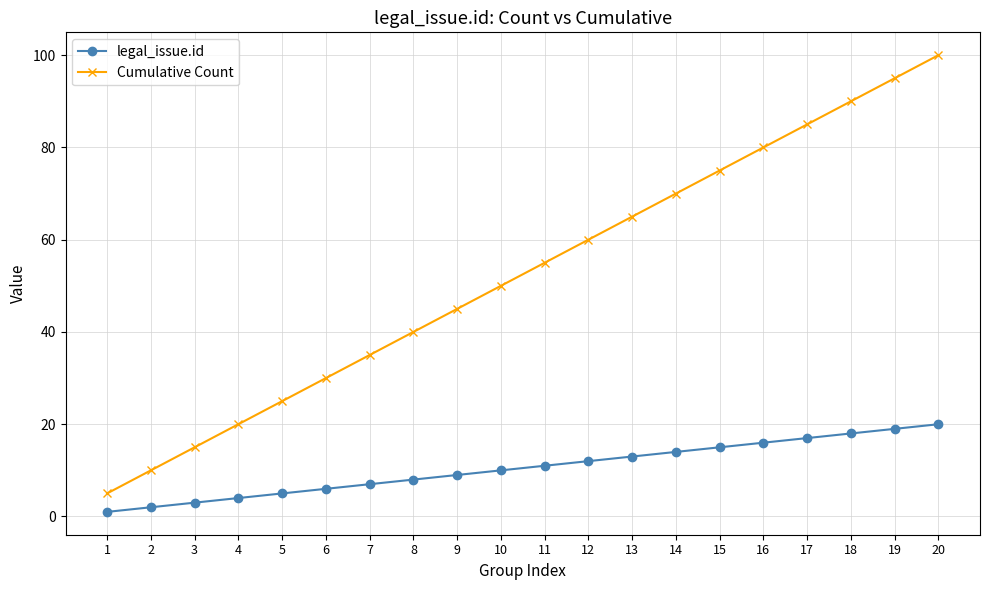

True or false: Cumulative Count and legal_issue.id cross at least once.

False